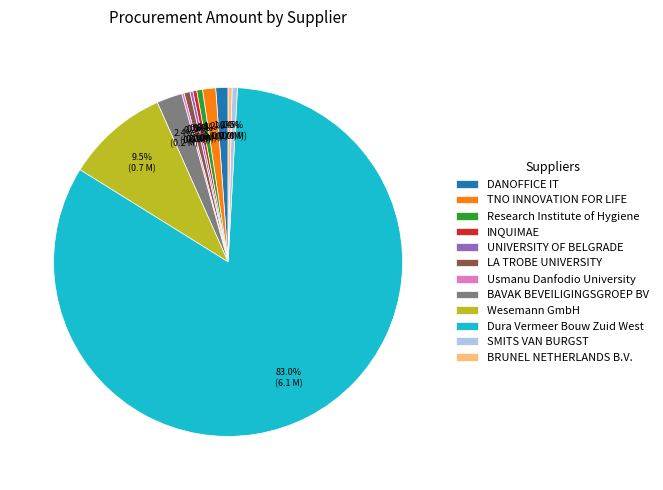

What is the ratio of the value at DANOFFICE IT to the value at INQUIMAE?

3.2